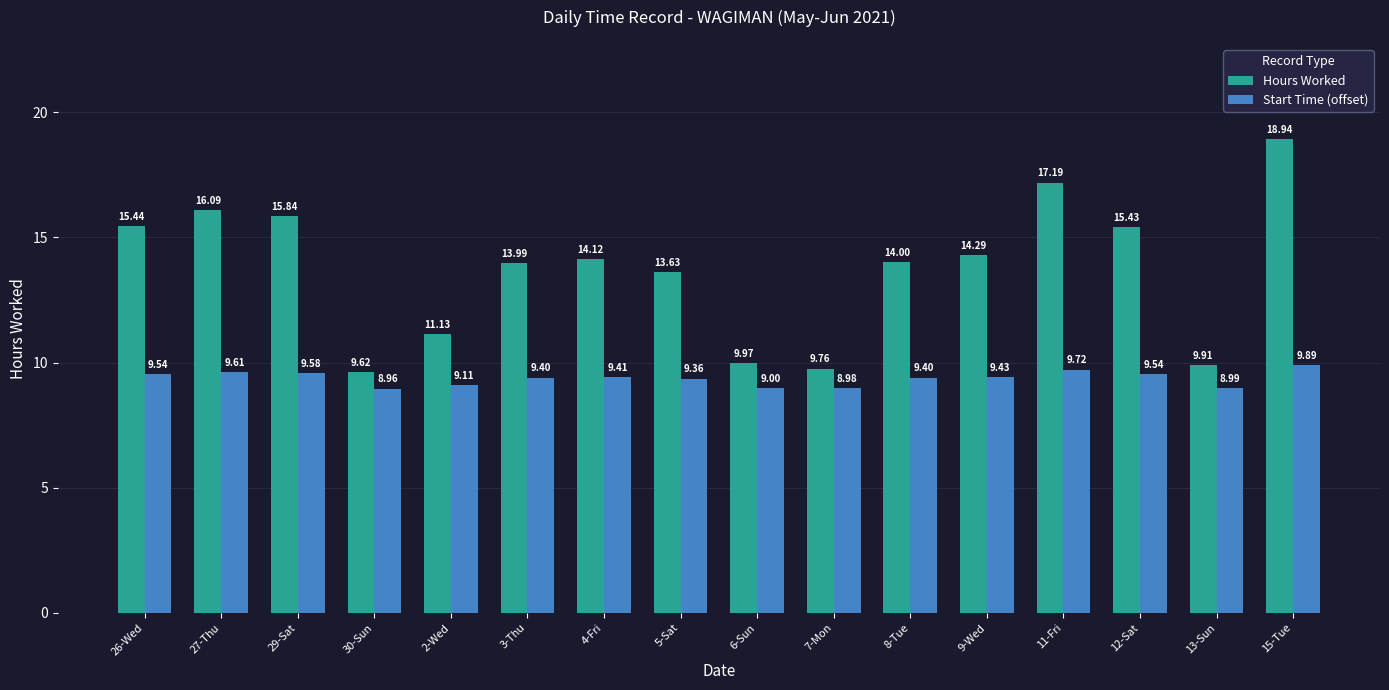

How many groups of bars are there?

16